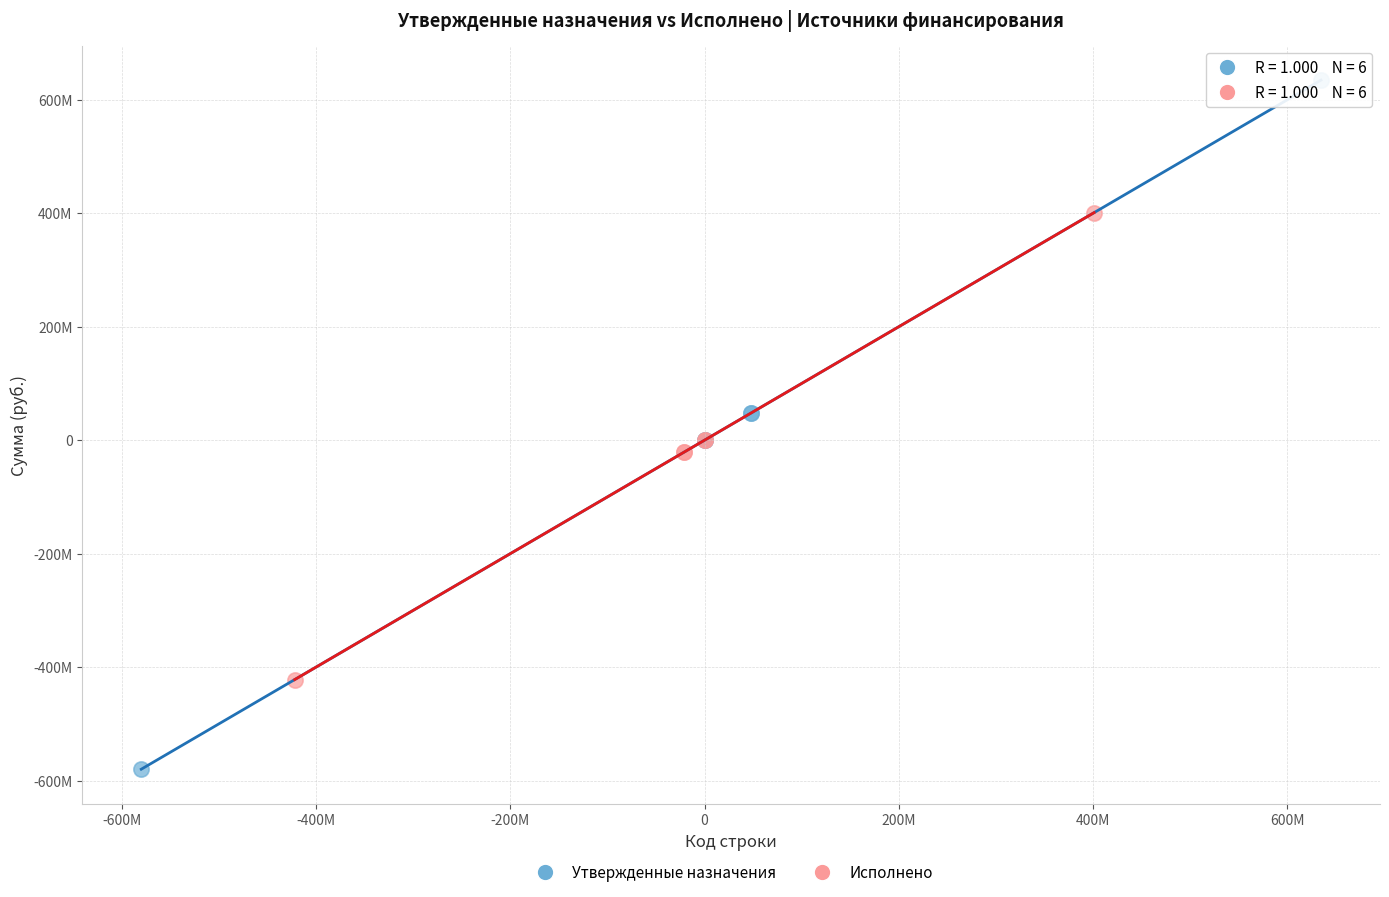

What are all the series names shown in the legend?

Утвержденные назначения, Исполнено